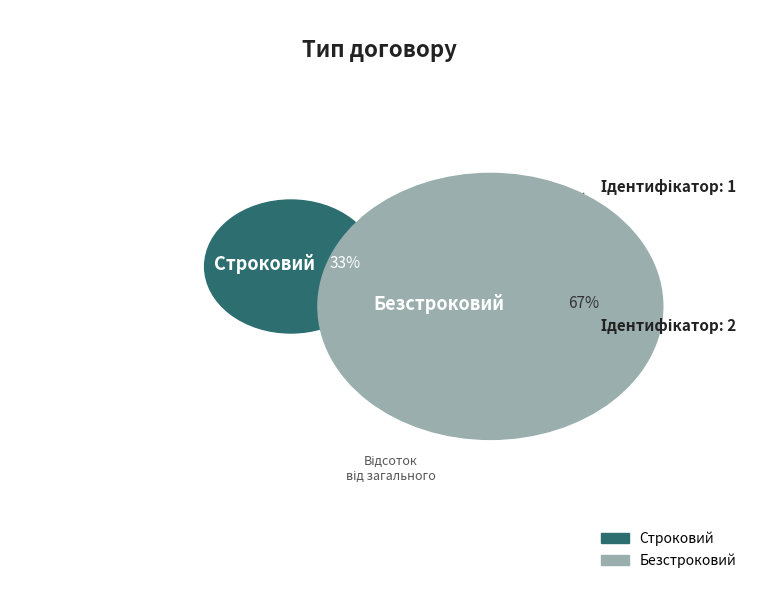

Rank the categories by value from lowest to highest.

Строковий, Безстроковий